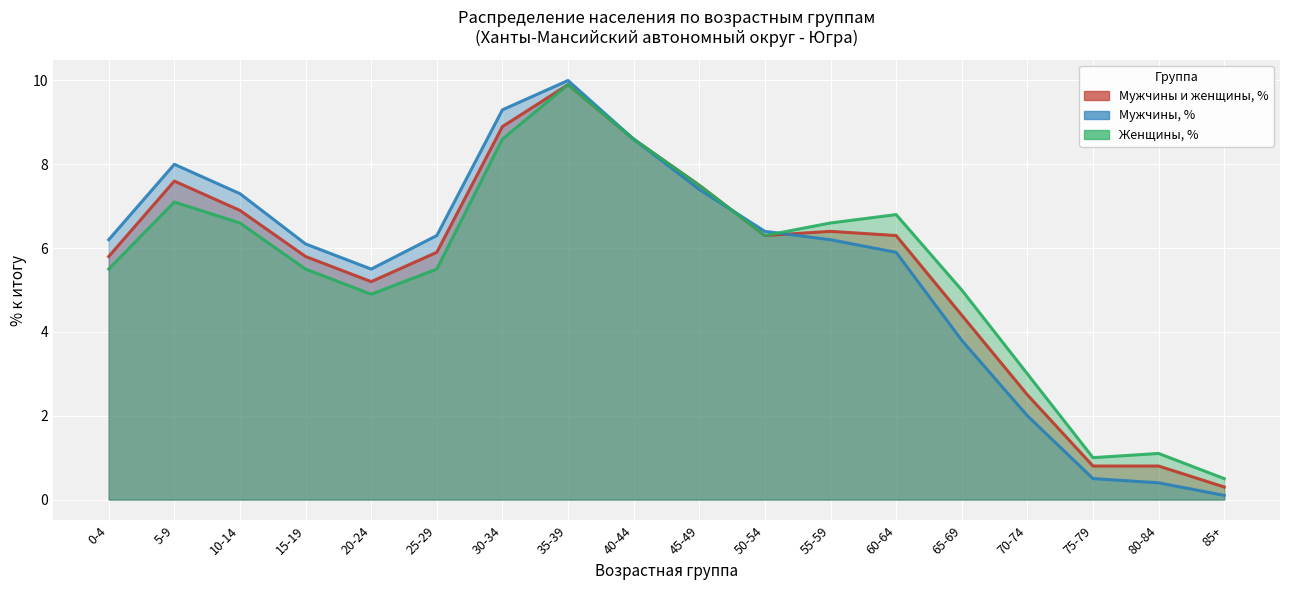

Where is the first local minimum for Мужчины, %?

20-24